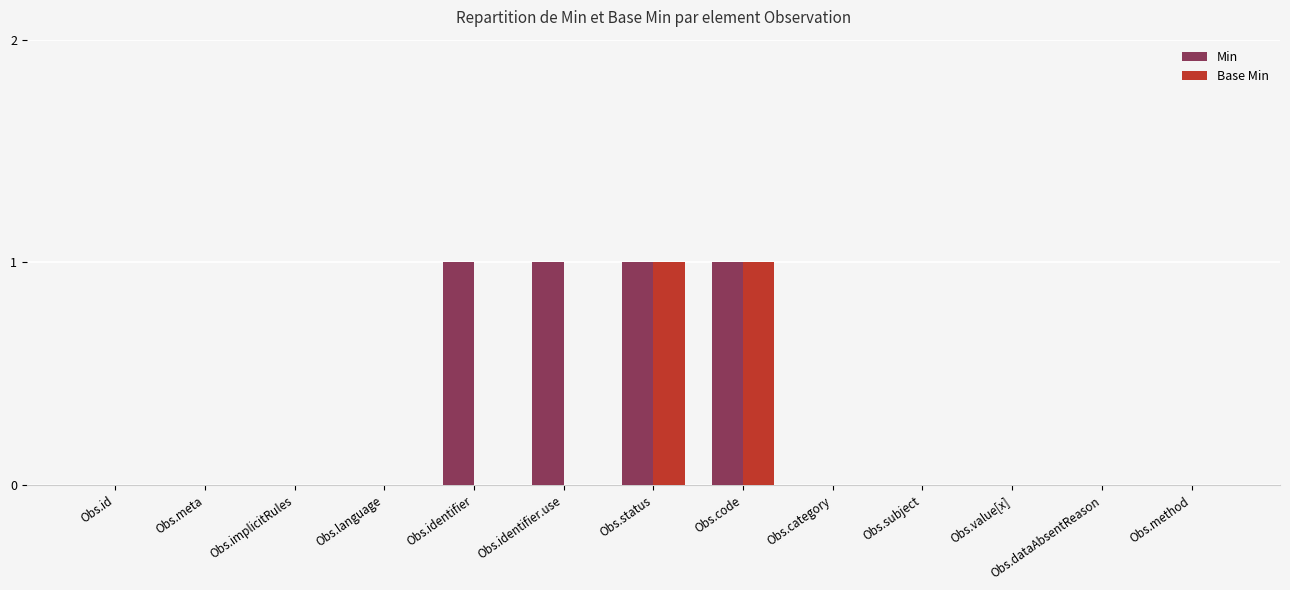

What is the sum of all Min values?

4